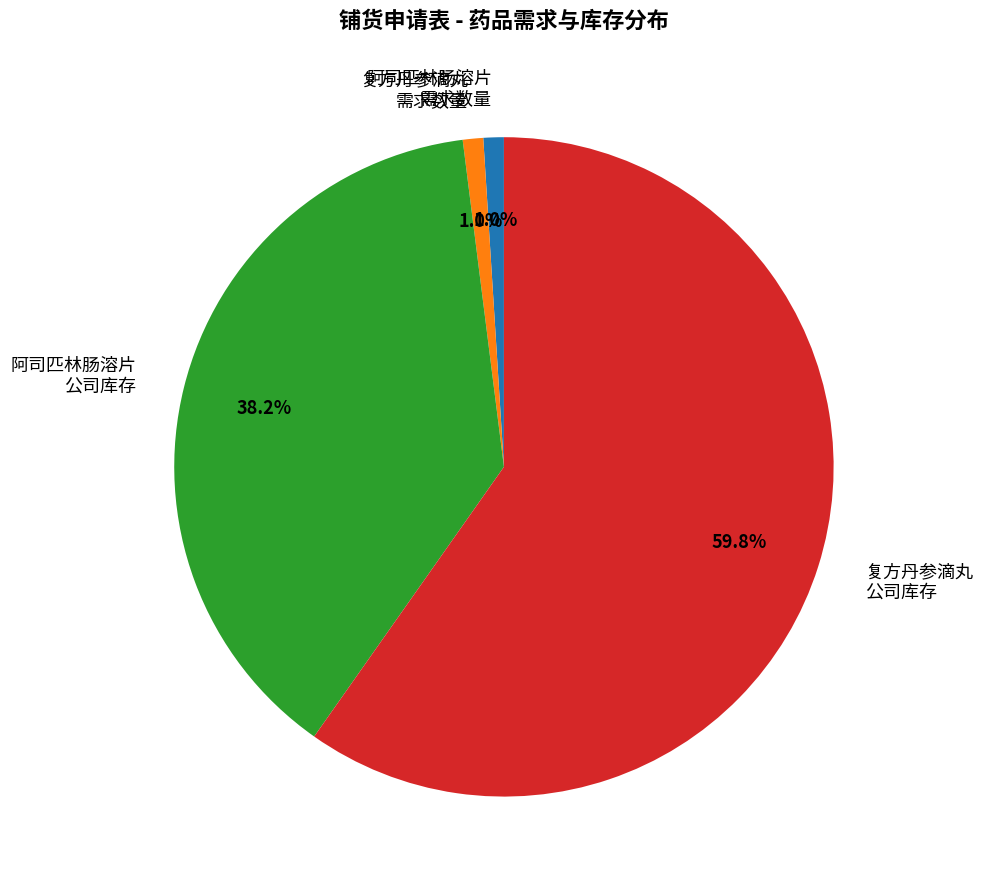

Is there any slice that represents more than half of the pie?

Yes